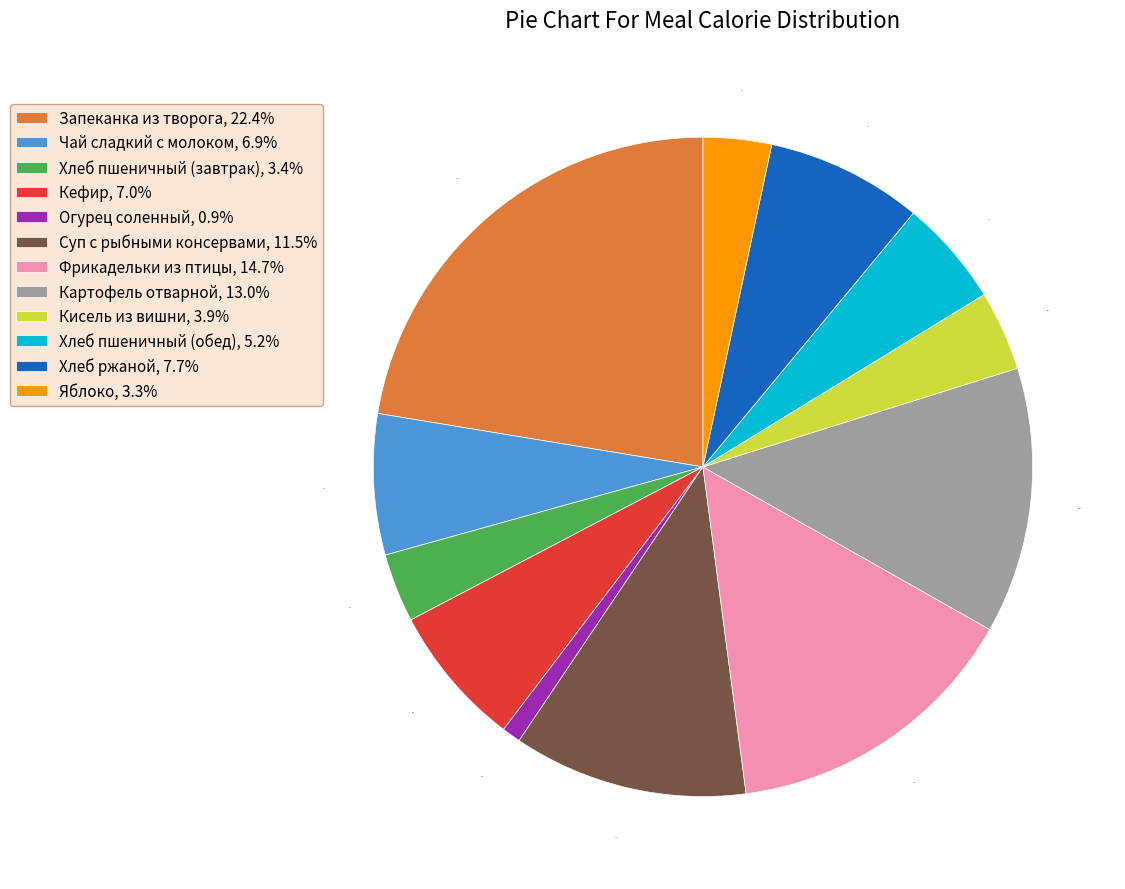

How many slices are in this pie chart?

12